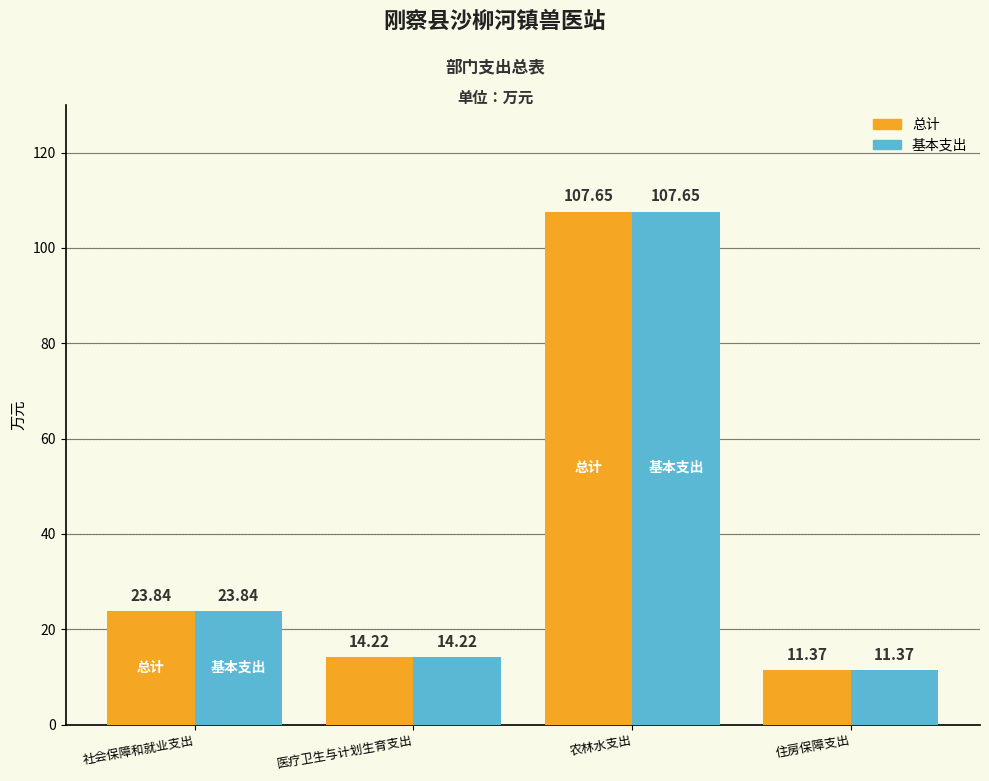

What are all the series names shown in the legend?

总计, 基本支出